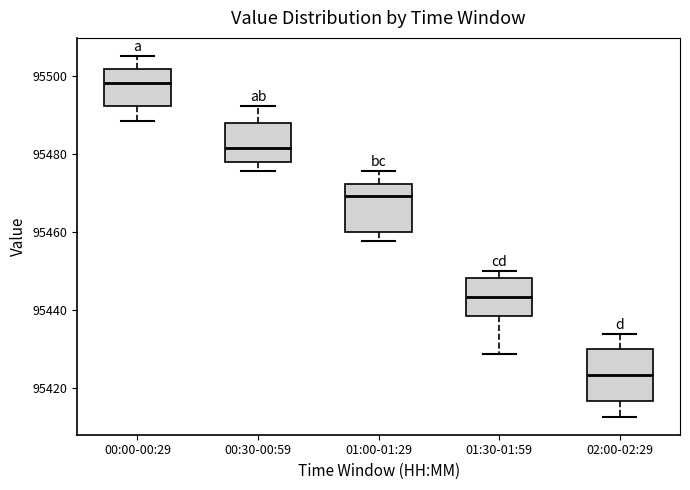

Reading left to right, transcribe this box plot: for each box, give where its median line is, the range the box spans, and where its two whiskers end, as read against the y-axis. The values are not printed on the chart, so give them approximately, as read against the axis.

00:00-00:29: median 95498, box 95492 to 95502, whiskers 95488 to 95506
00:30-00:59: median 95482, box 95478 to 95488, whiskers 95476 to 95492
01:00-01:29: median 95470, box 95460 to 95472, whiskers 95458 to 95476
01:30-01:59: median 95444, box 95438 to 95448, whiskers 95428 to 95450
02:00-02:29: median 95424, box 95416 to 95430, whiskers 95412 to 95434